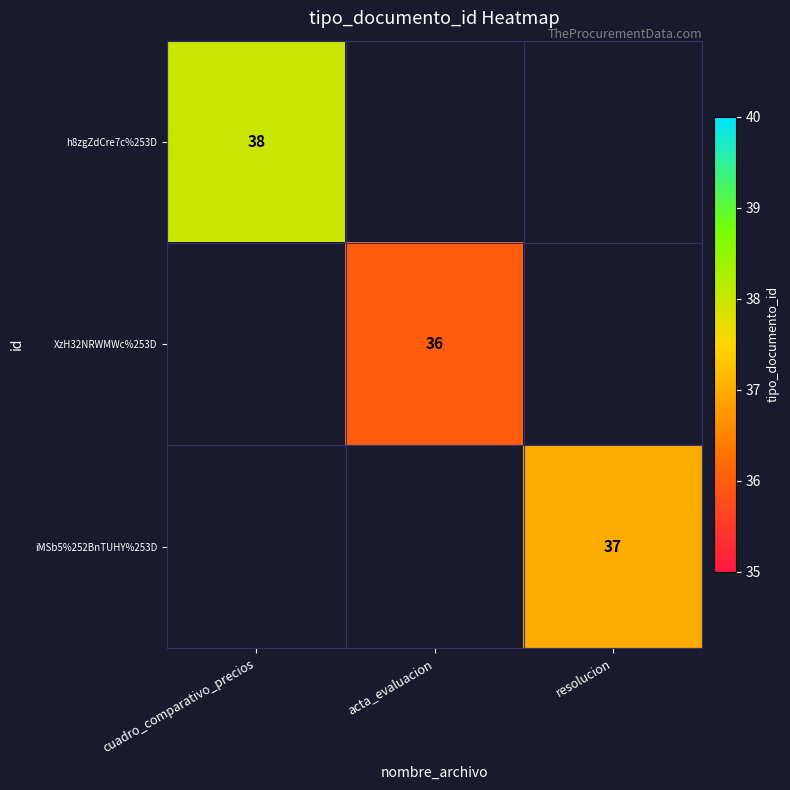

Is it true that iMSb5%252BnTUHY%253D equals 25 at resolucion?

False